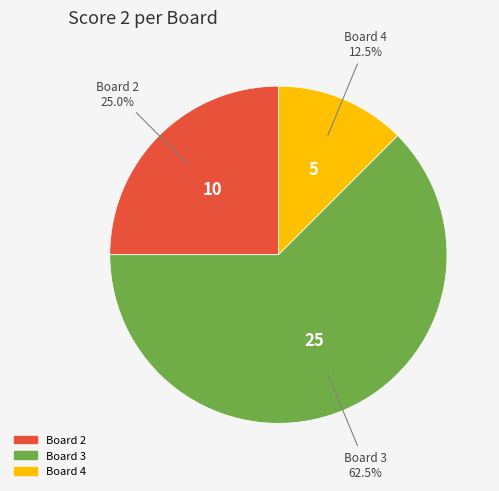

Does any single category account for the majority?

Yes